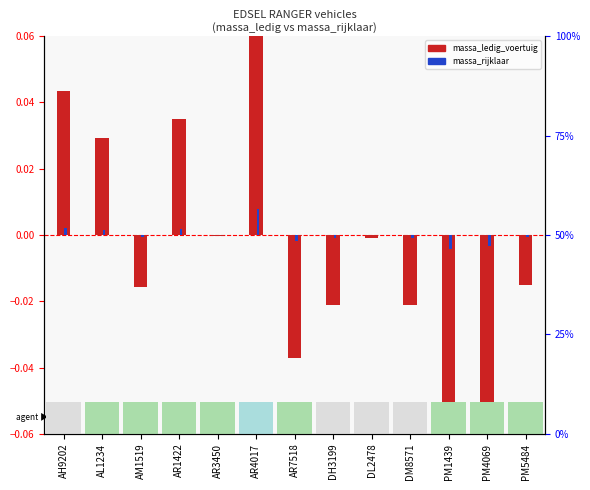

Rank the series by their maximum value, from lowest to highest.

massa_rijklaar, massa_ledig_voertuig